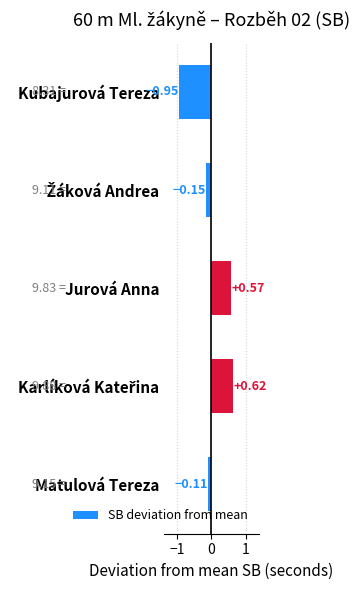

How many values are above zero?

2